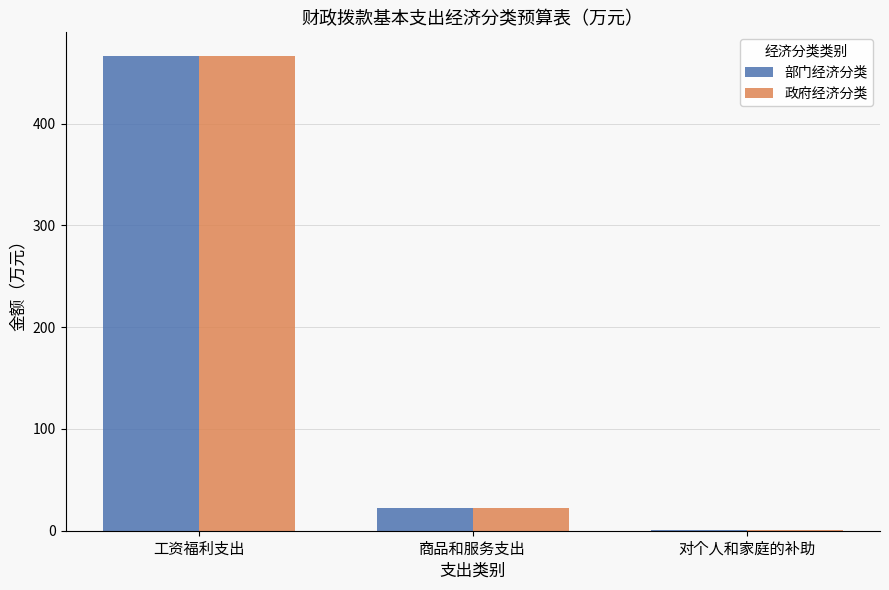

How many series are shown in this chart?

2